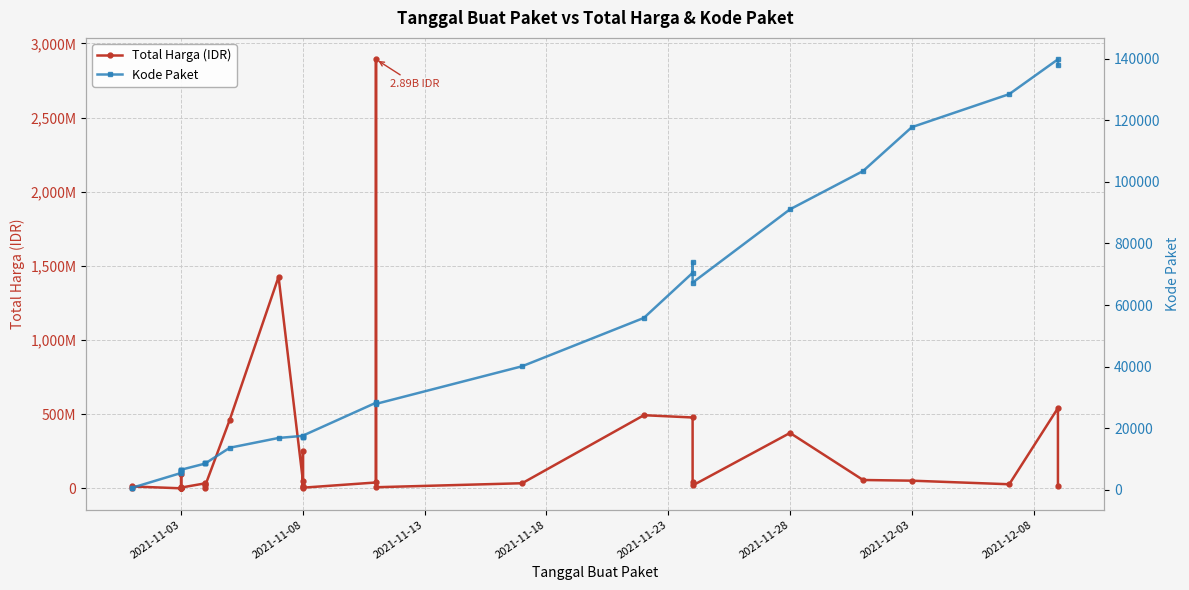

At how many categories does at least one series exceed 1402069380?

2